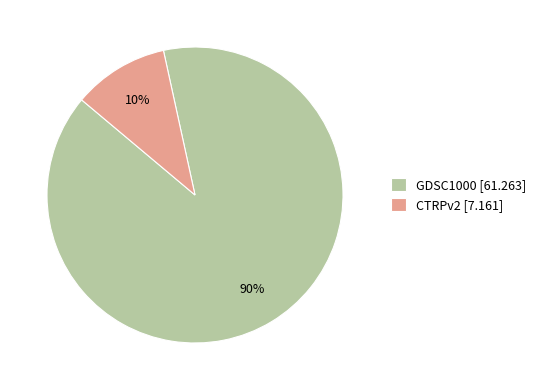

What percentage is the CTRPv2 slice, to the nearest percent?

10%